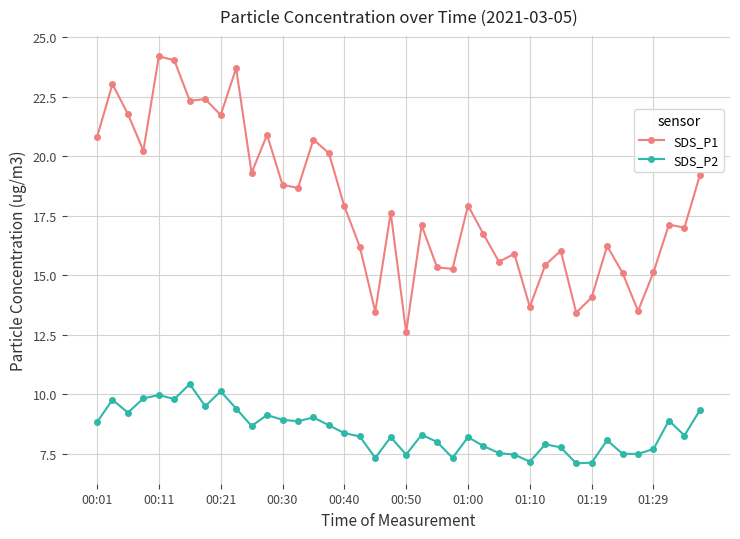

What is the greatest value displayed?

24.2